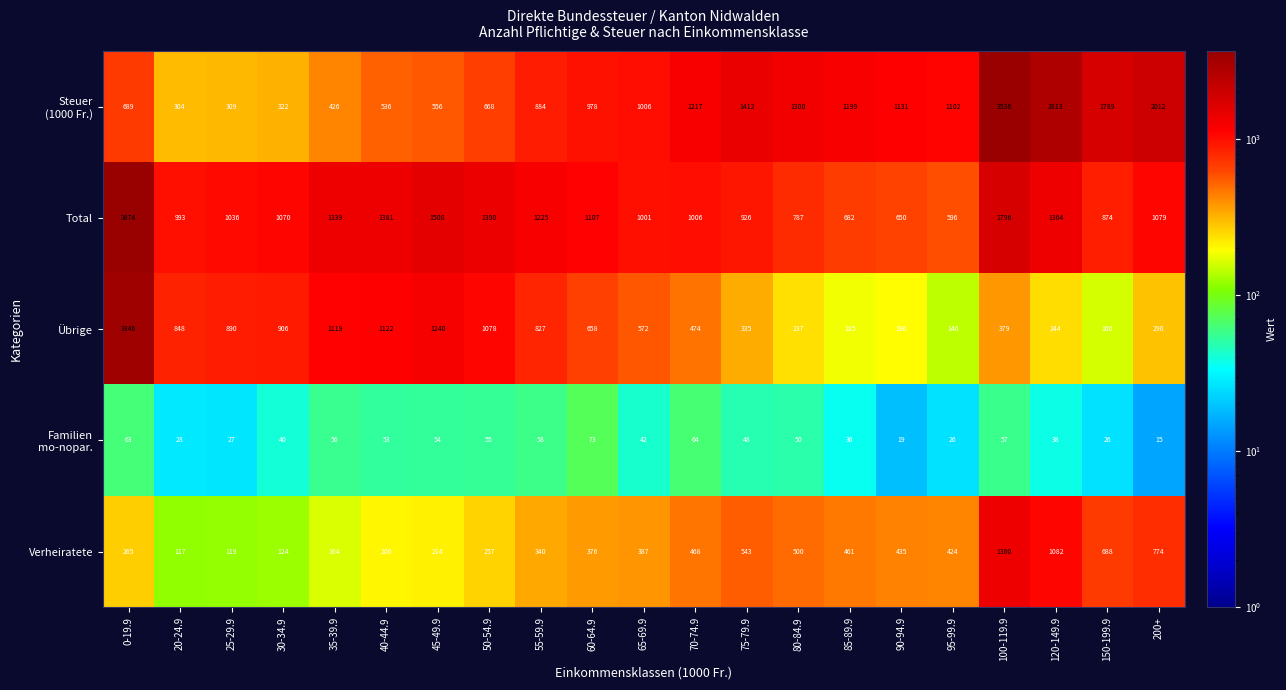

What is the total value across all series at 90-94.9?

2431